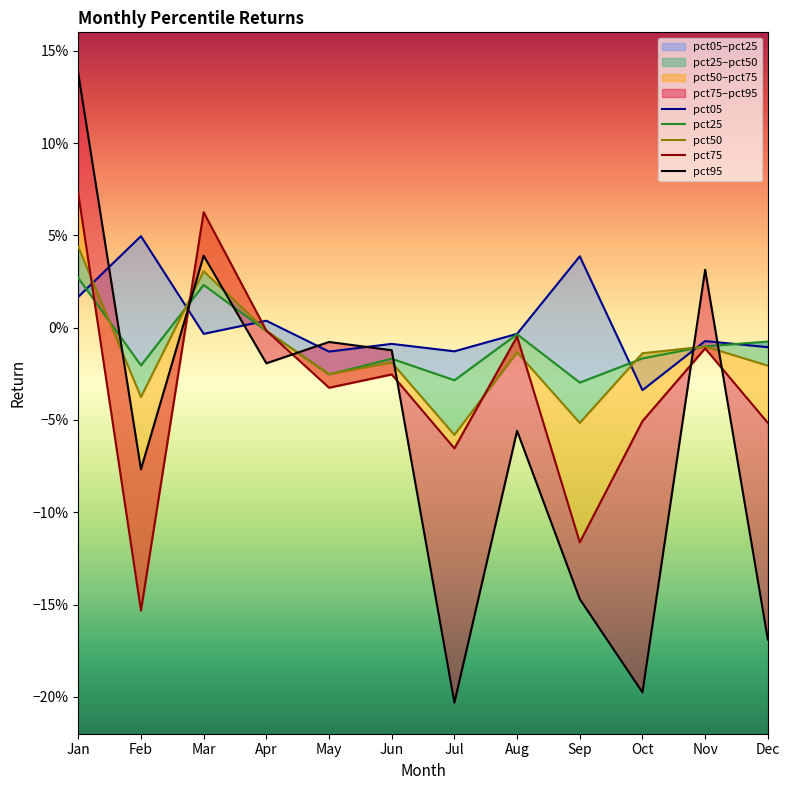

Reading right to left, transcribe all the data shown in this chart.

pct05: -0.0	-0.0	-0.0	0.0	-0.0	-0.0	-0.0	-0.0	0.0	-0.0	0.0	0.0
pct25: -0.0	-0.0	-0.0	-0.0	-0.0	-0.0	-0.0	-0.0	-0.0	0.0	-0.0	0.0
pct50: -0.0	-0.0	-0.0	-0.1	-0.0	-0.1	-0.0	-0.0	-0.0	0.0	-0.0	0.0
pct75: -0.1	-0.0	-0.1	-0.1	-0.0	-0.1	-0.0	-0.0	-0.0	0.1	-0.2	0.1
pct95: -0.2	0.0	-0.2	-0.1	-0.1	-0.2	-0.0	-0.0	-0.0	0.0	-0.1	0.1